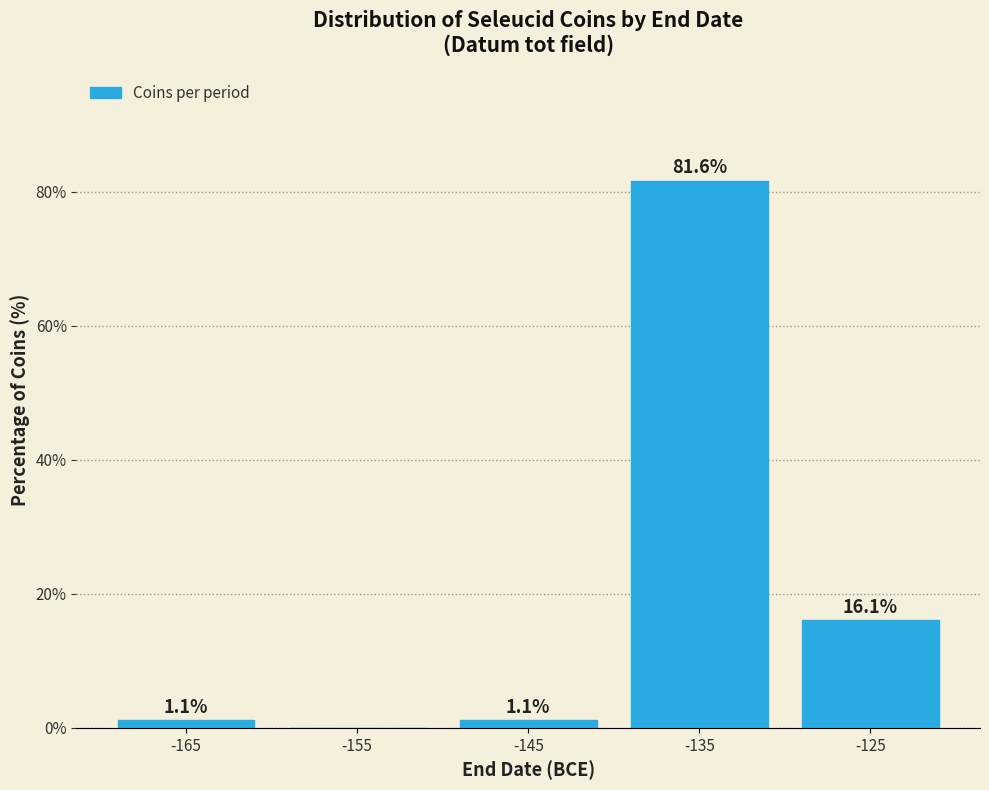

Reading right to left, extract all data points from this chart.

-125=16.1	-135=81.6	-145=1.1	-155=0.0	-165=1.1